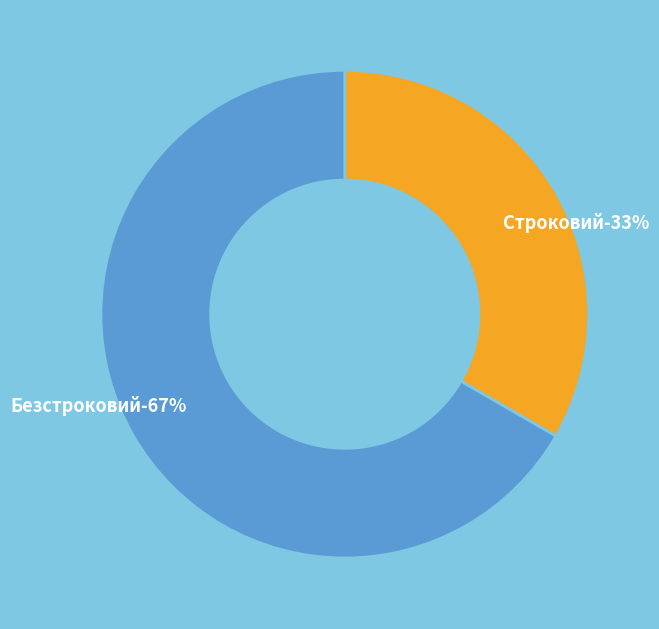

True or false: Безстроковий accounts for 67% of the total.

True